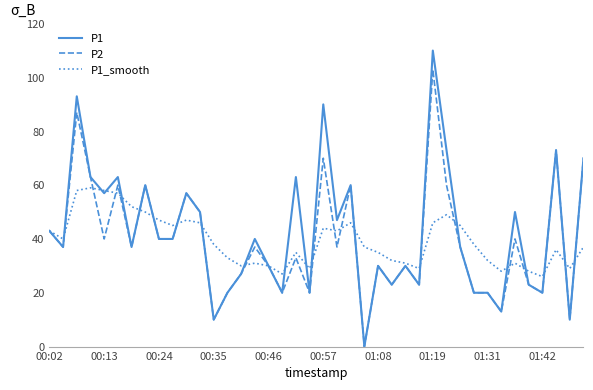

List the series in order of their peak value, highest first.

P1, P2, P1_smooth